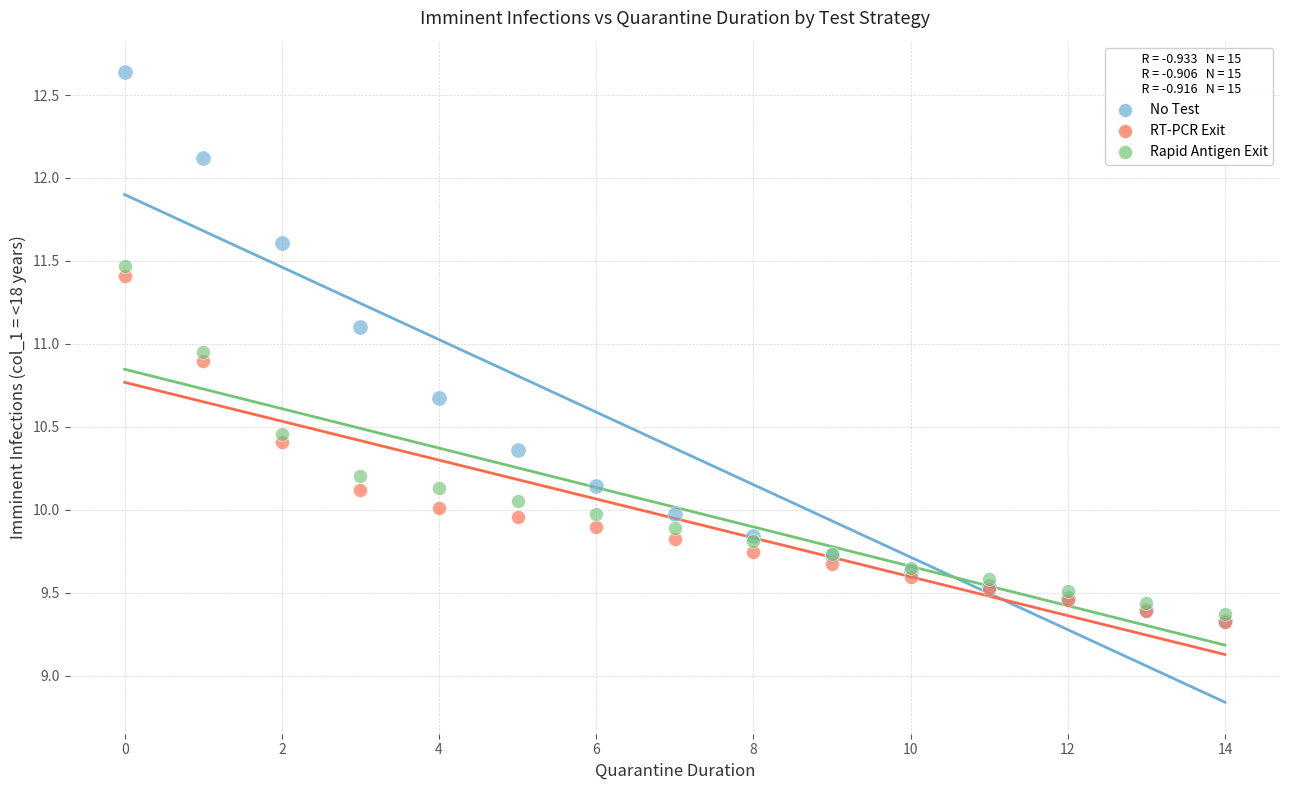

Which series has the widest spread of Y values?

No Test